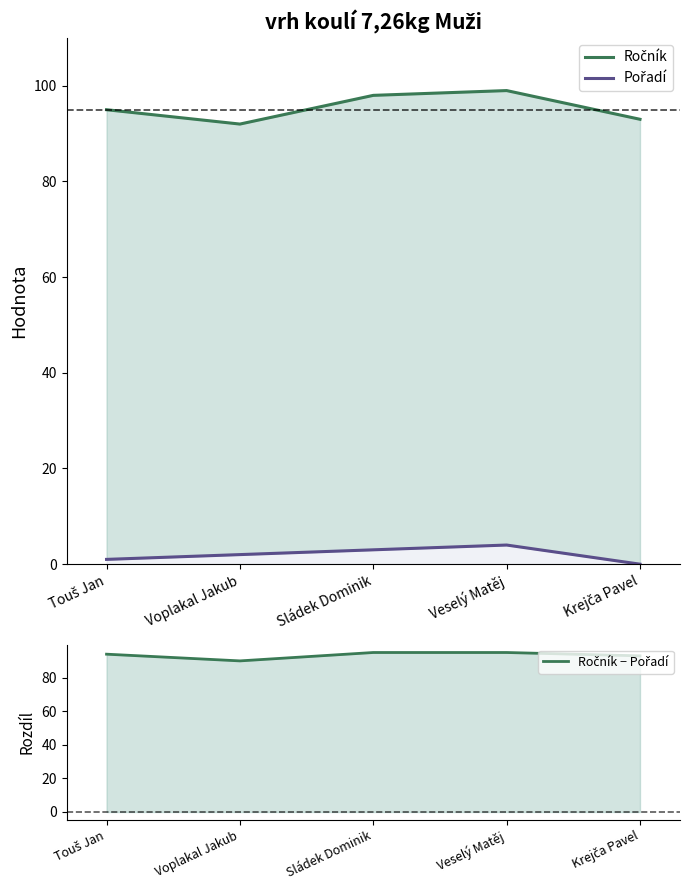

True or false: Pořadí has a value of 4 at Veselý Matěj.

True